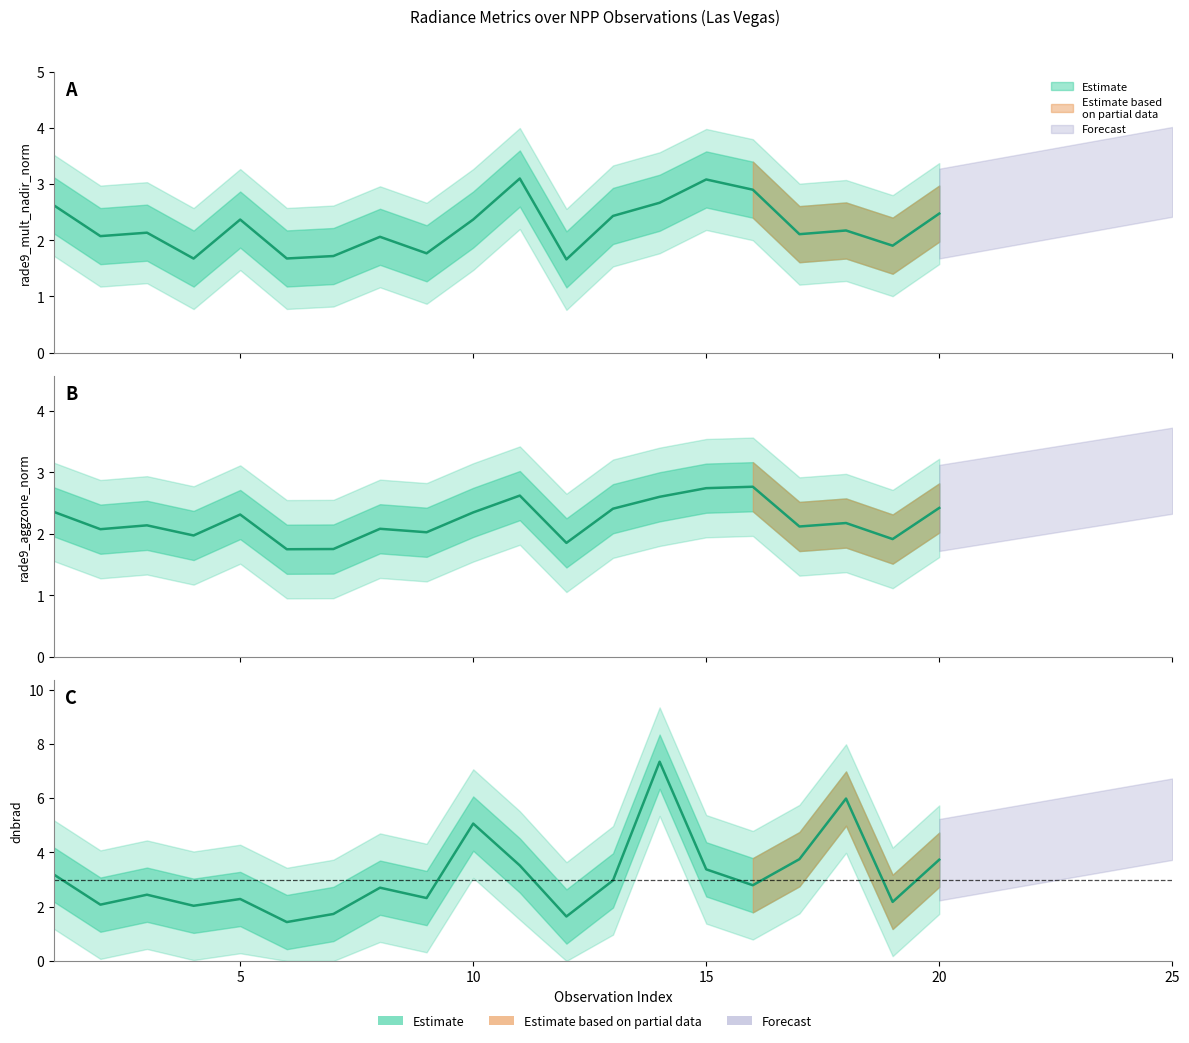

Is it true that rade9_mult_nadir_norm equals 2.7 at 14?

True